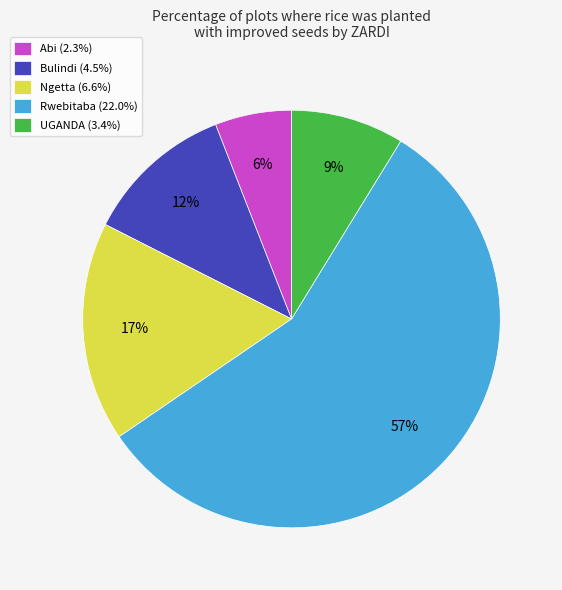

To the nearest percent, what is the difference between the UGANDA (3.4%) and Abi (2.3%) slice percentages?

3%